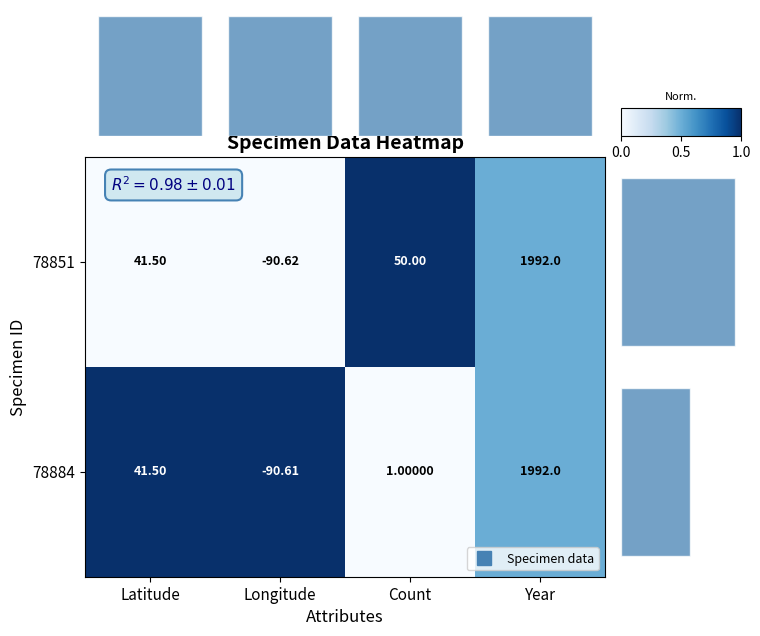

True or false: 78884 has a value of -0.4 at Count.

False